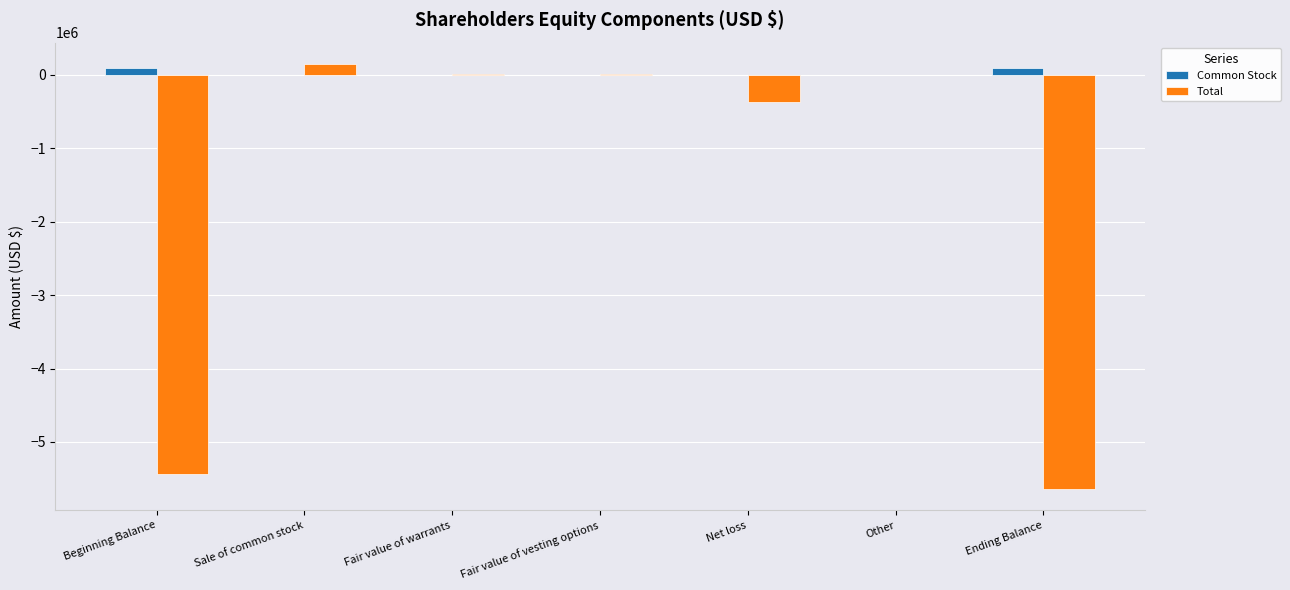

What is the difference between the Common Stock values at Sale of common stock and Fair value of vesting options?

3000